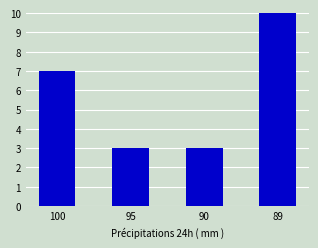

Which has a higher value, 89 or 100?

89